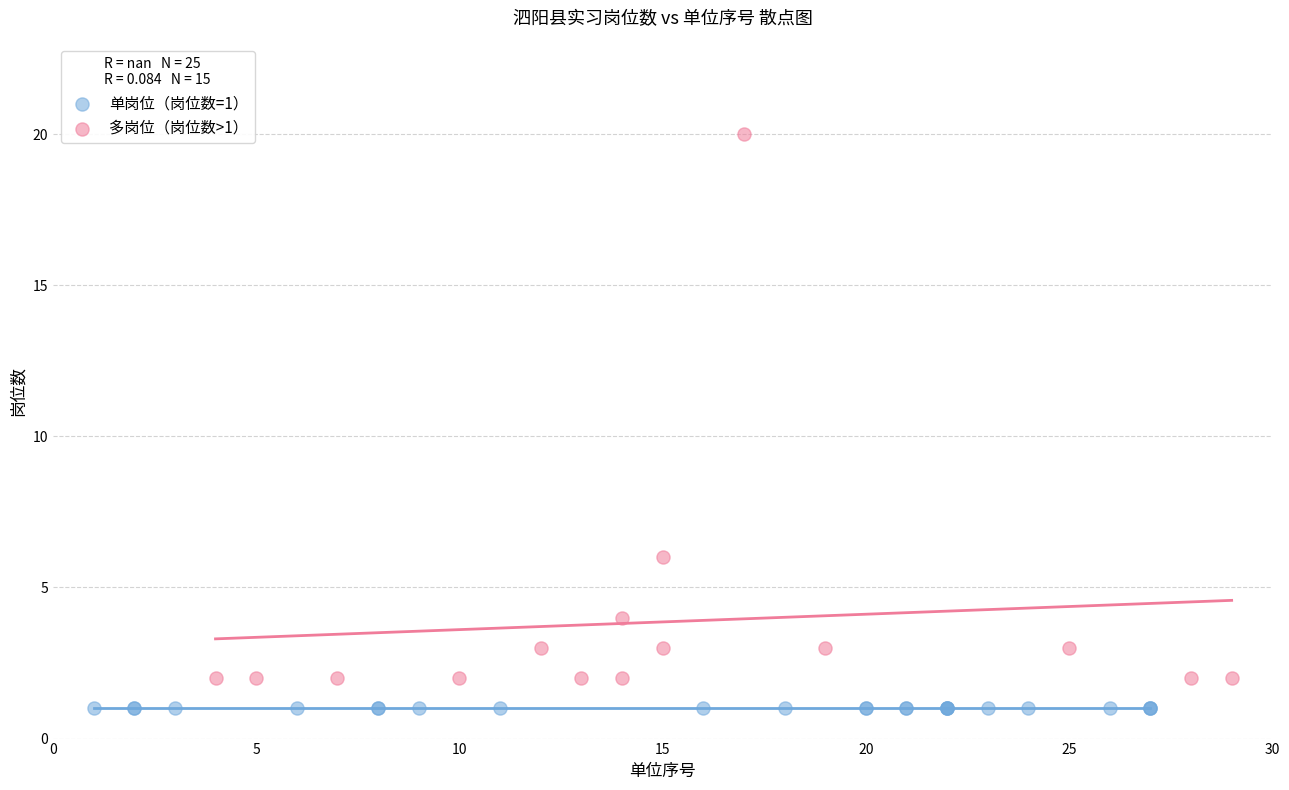

Which series contains the lowest Y value?

单岗位（岗位数=1）